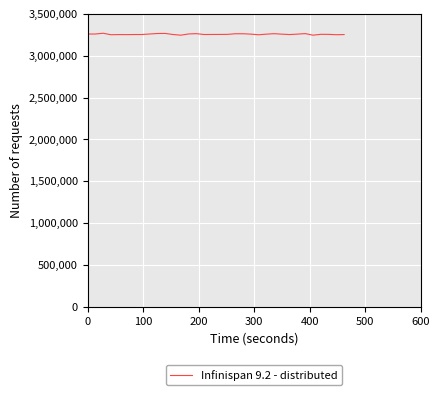

What is the minimum value shown in the chart?

3245952